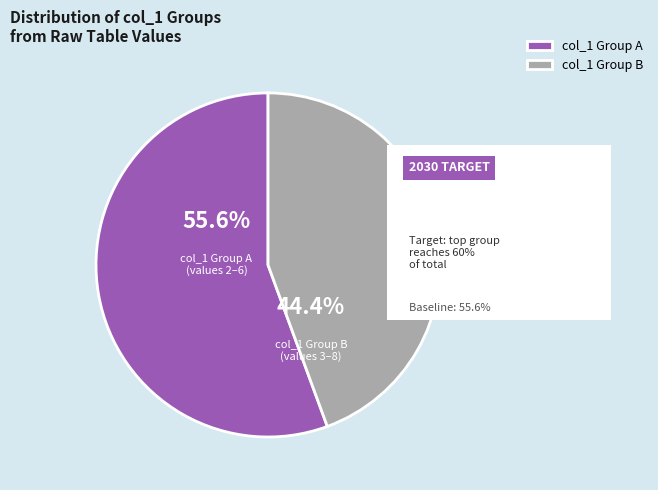

What is the ratio of the value at col_1 Group B to the value at col_1 Group A?

0.8